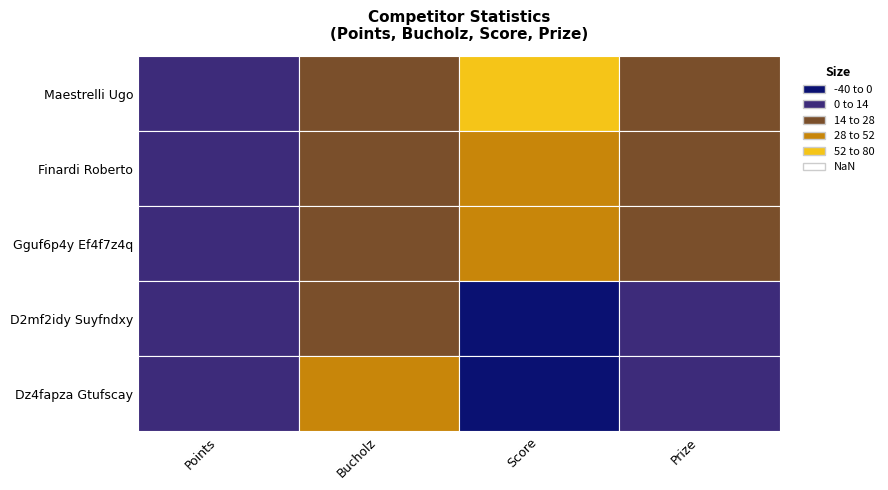

Which series changed the most between Maestrelli Ugo and Finardi Roberto?

Score